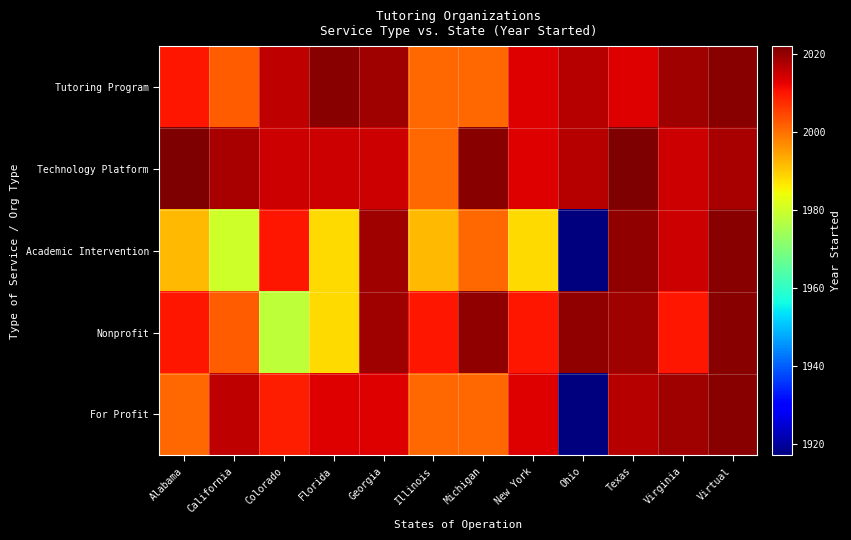

Reading left to right, transcribe all the data shown in this chart.

Tutoring Program: Alabama=2010	California=2002	Colorado=2016	Florida=2021	Georgia=2019	Illinois=2001	Michigan=2001	New York=2013	Ohio=2017	Texas=2013	Virginia=2019	Virtual=2021
Technology Platform: Alabama=2022	California=2018	Colorado=2015	Florida=2015	Georgia=2015	Illinois=2001	Michigan=2021	New York=2013	Ohio=2017	Texas=2022	Virginia=2015	Virtual=2018
Academic Intervention: Alabama=1992	California=1980	Colorado=2010	Florida=1988	Georgia=2019	Illinois=1992	Michigan=2001	New York=1988	Ohio=1917	Texas=2020	Virginia=2015	Virtual=2021
Nonprofit: Alabama=2010	California=2002	Colorado=1978	Florida=1988	Georgia=2019	Illinois=2010	Michigan=2020	New York=2010	Ohio=2020	Texas=2019	Virginia=2010	Virtual=2021
For Profit: Alabama=2001	California=2016	Colorado=2009	Florida=2013	Georgia=2013	Illinois=2001	Michigan=2001	New York=2013	Ohio=1917	Texas=2017	Virginia=2019	Virtual=2021